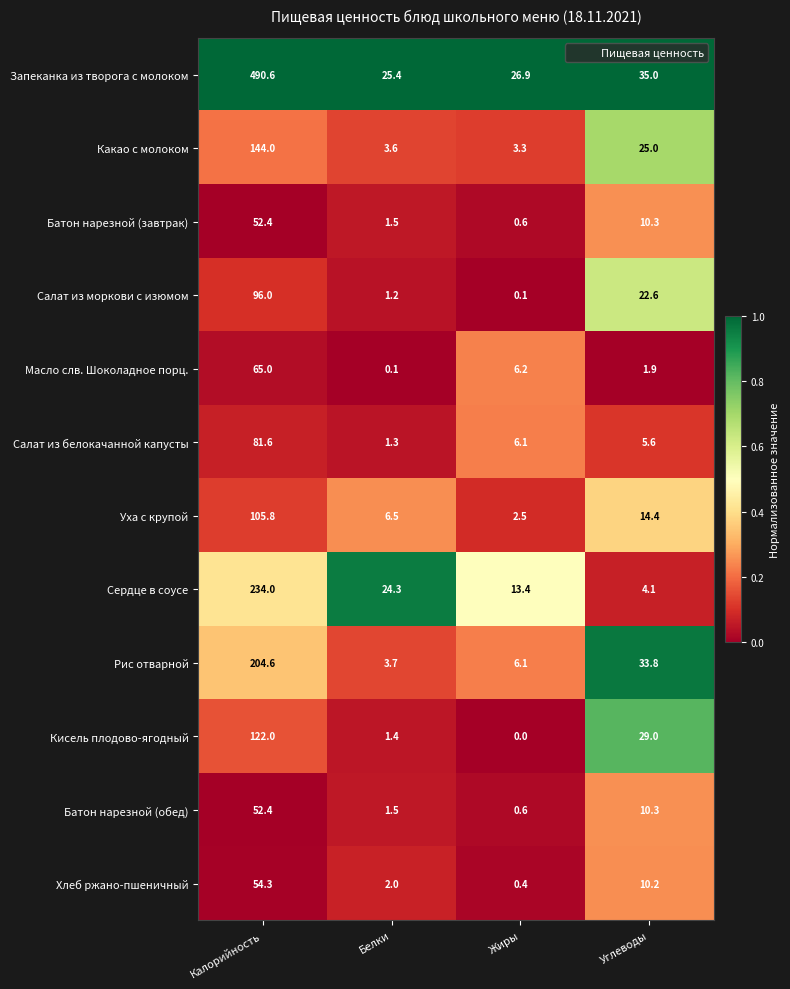

What is the maximum value for Батон нарезной (обед)?

52.4